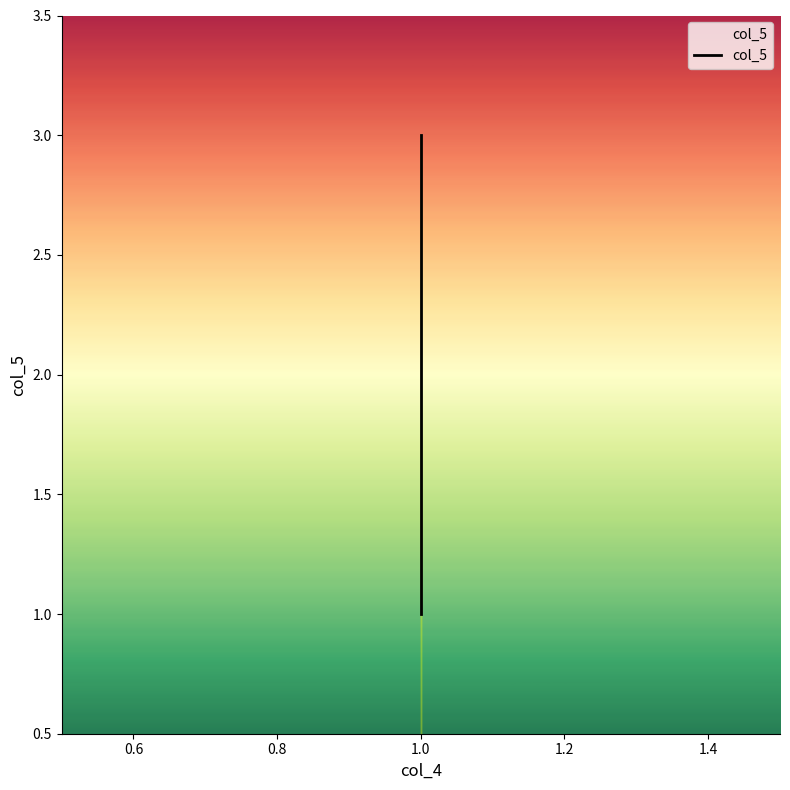

What is the sum of all values?

6